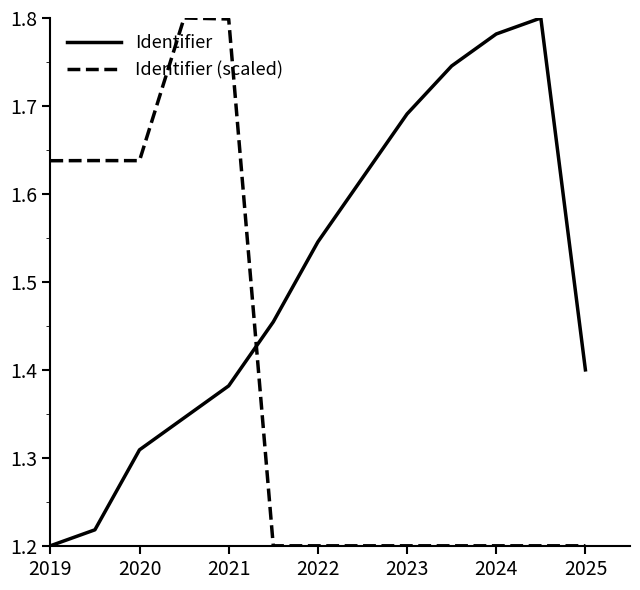

True or false: Identifier (scaled) and Identifier intersect in this chart.

True